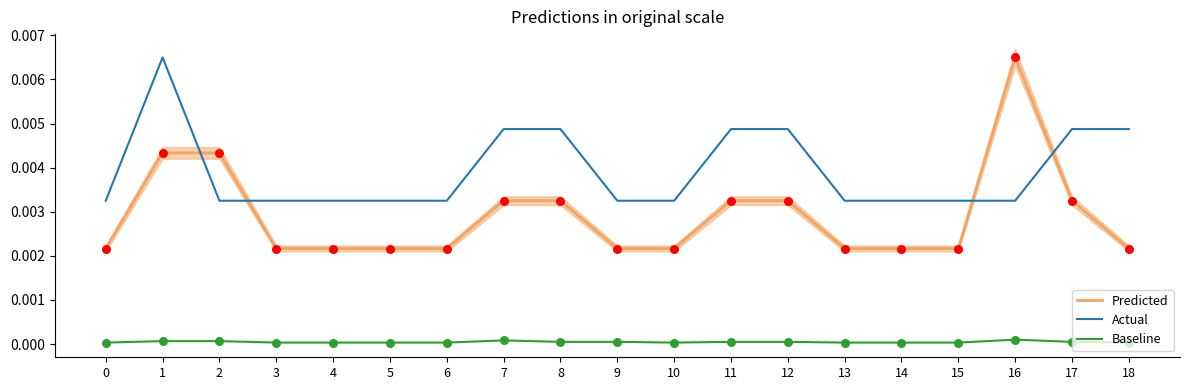

At how many categories does at least one series exceed 0?

19